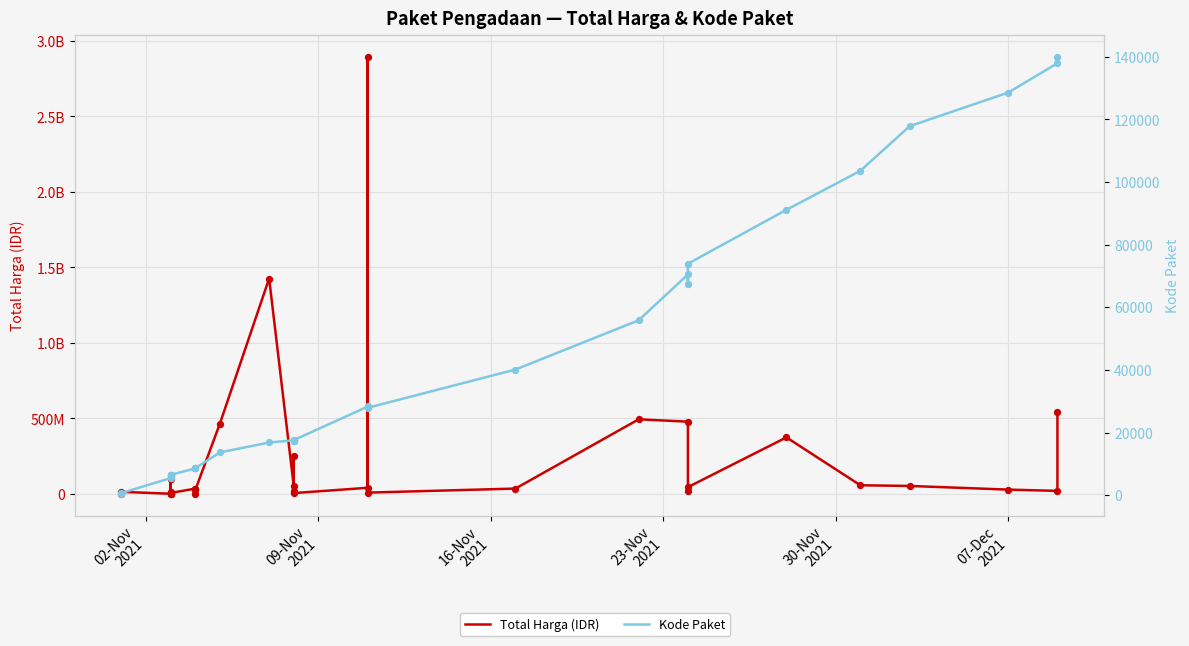

Which series has the largest total across all categories?

Total Harga (IDR)